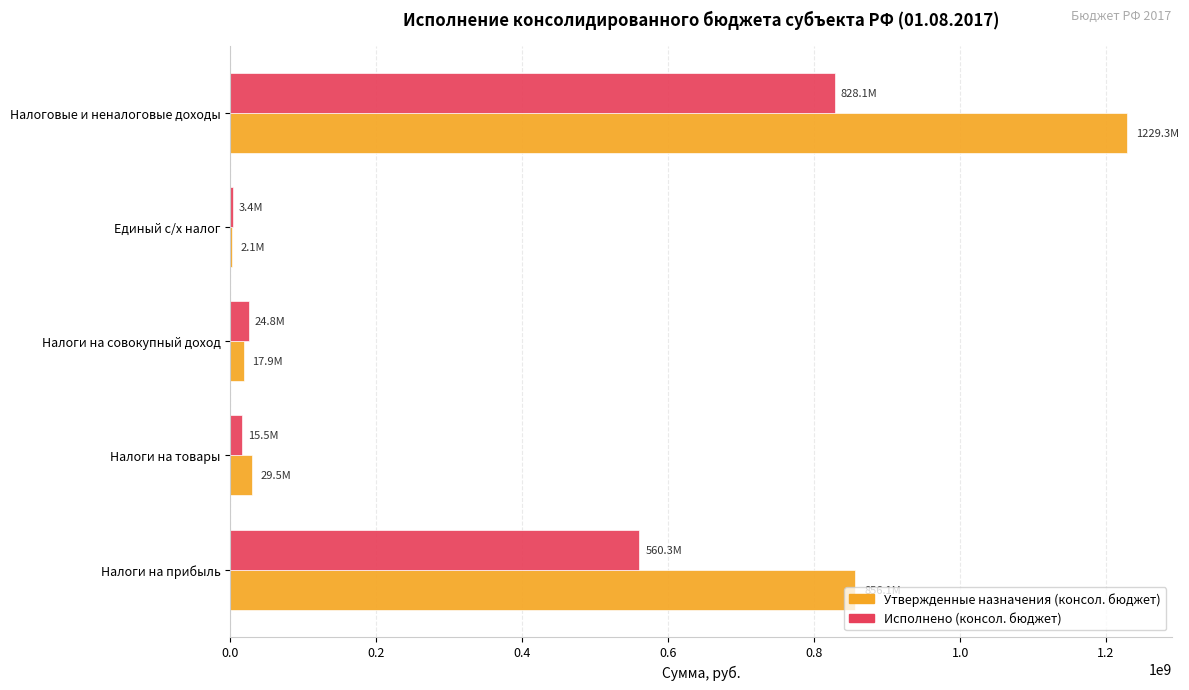

At which category is the sum across all series the highest?

Налоговые и неналоговые доходы